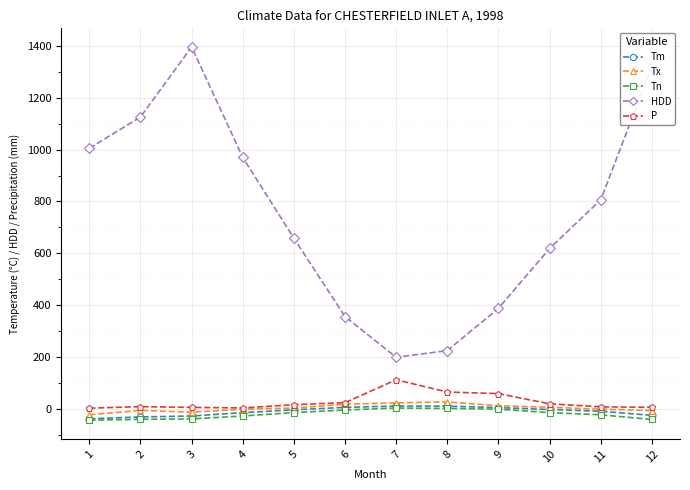

In HDD, how many points are lower than both neighbors (excluding endpoints)?

1